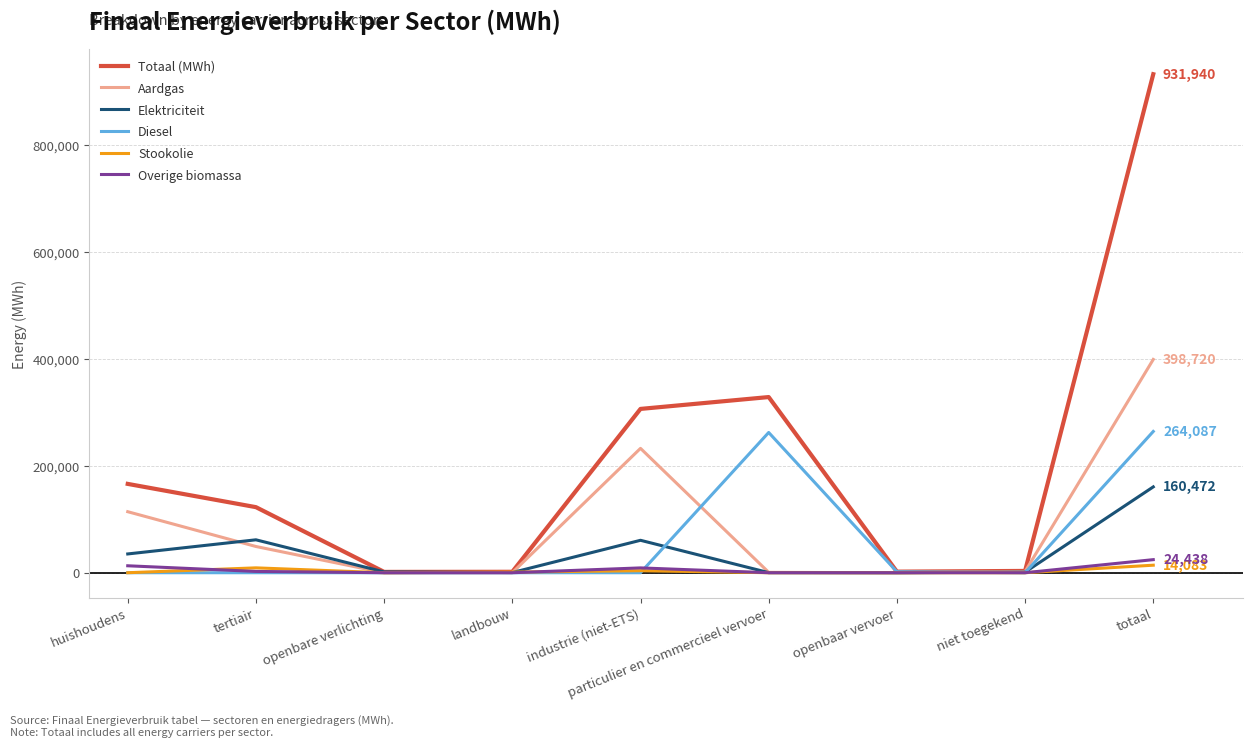

Is it true that Totaal (MWh) equals 165545.8 at particulier en commercieel vervoer?

False